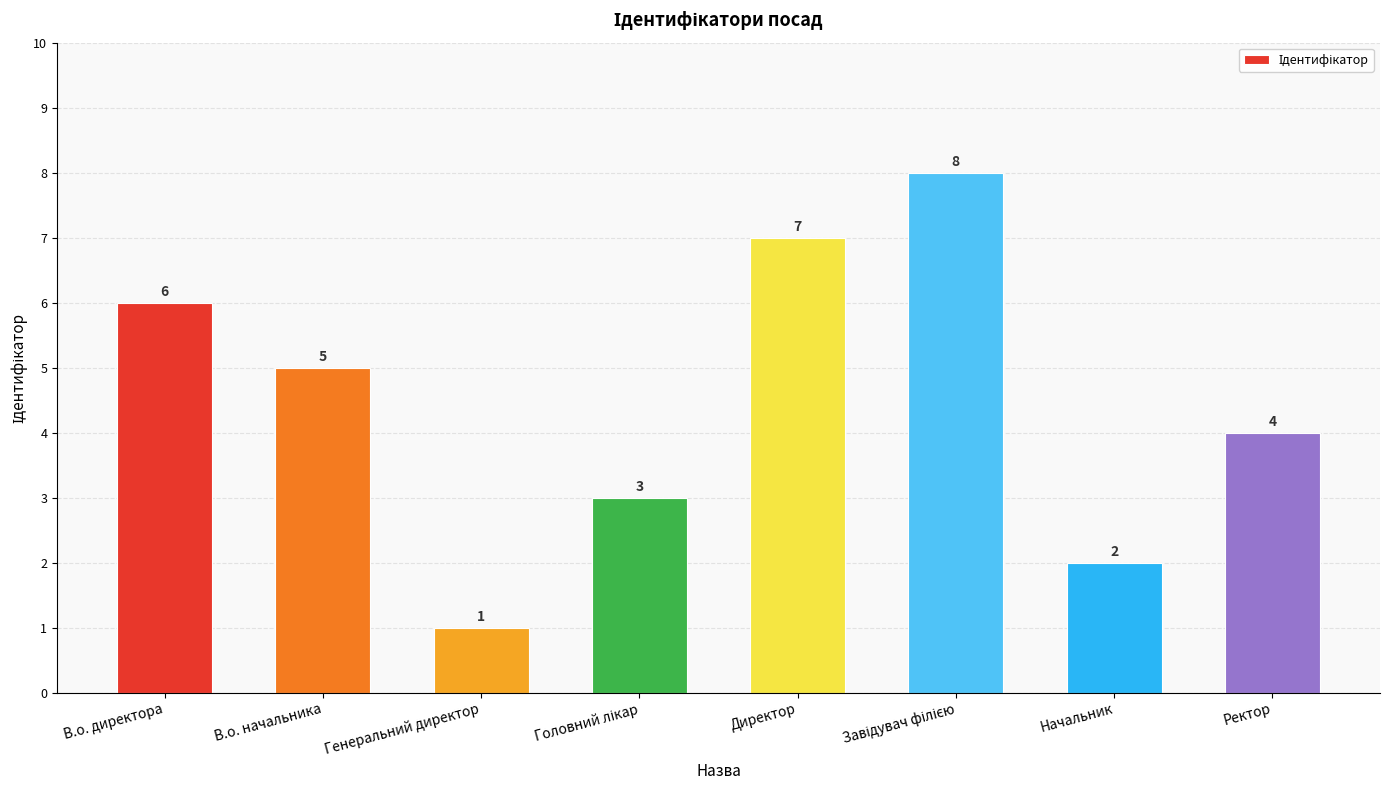

Reading left to right, list all the values displayed in this chart.

6	5	1	3	7	8	2	4